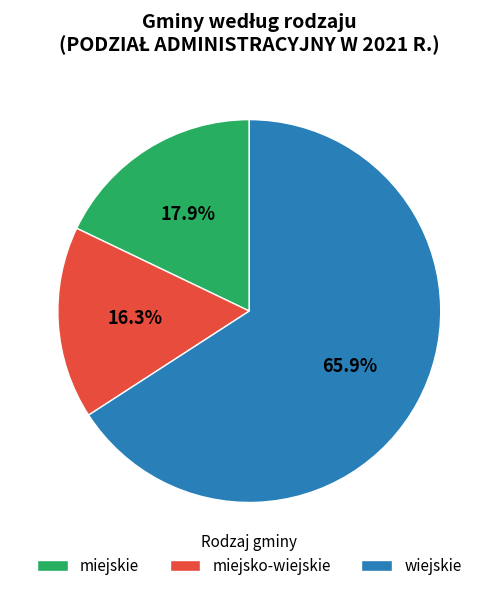

Rank the categories by value from lowest to highest.

miejsko-wiejskie, miejskie, wiejskie